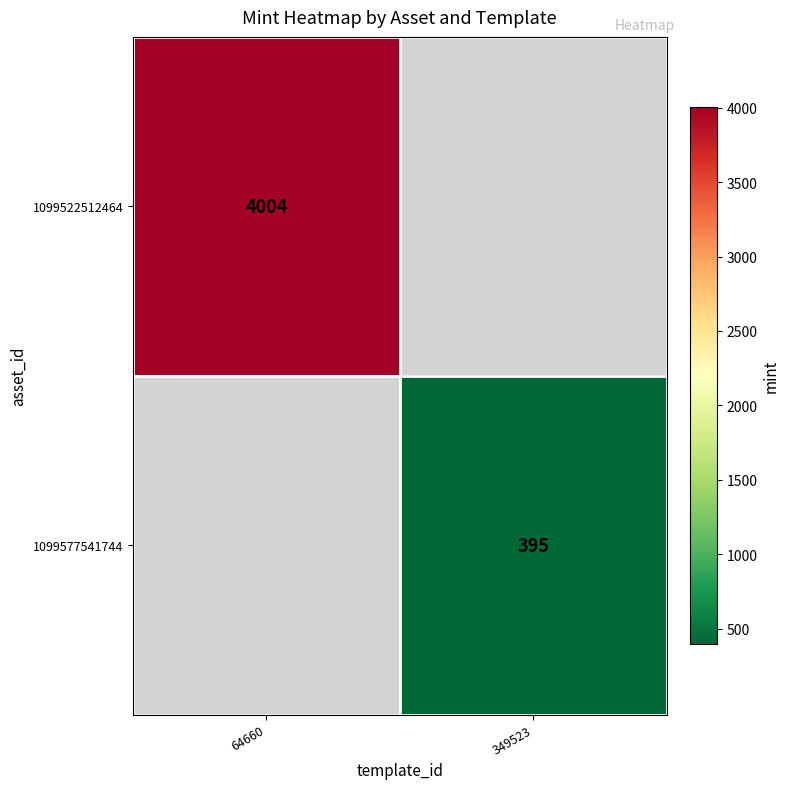

Which category has the lowest value across all series?

349523